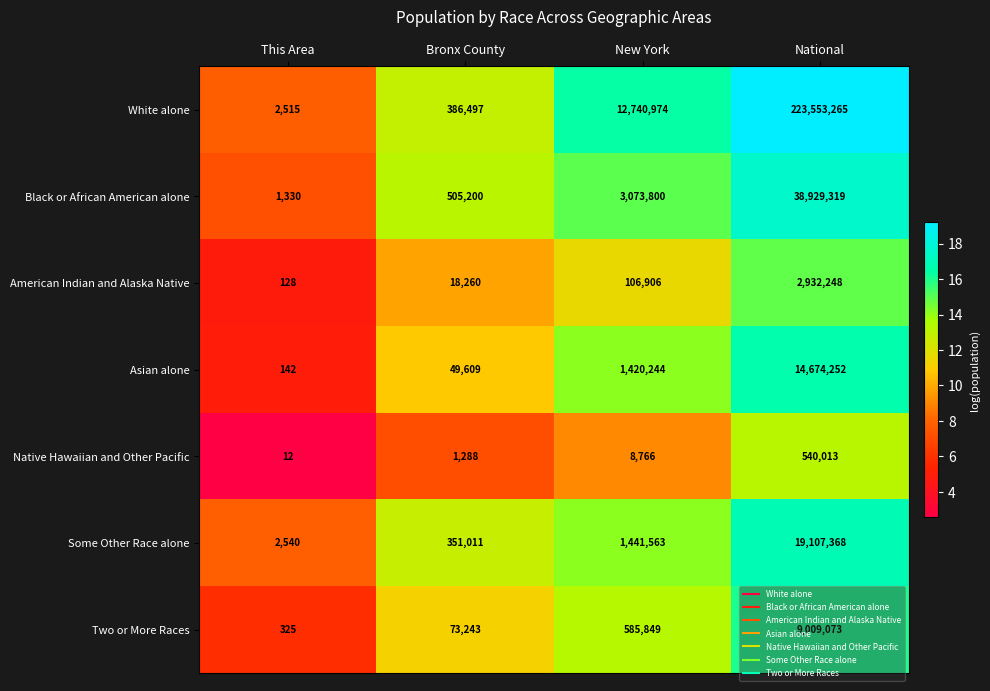

What is the total value across all series at New York?

19378102